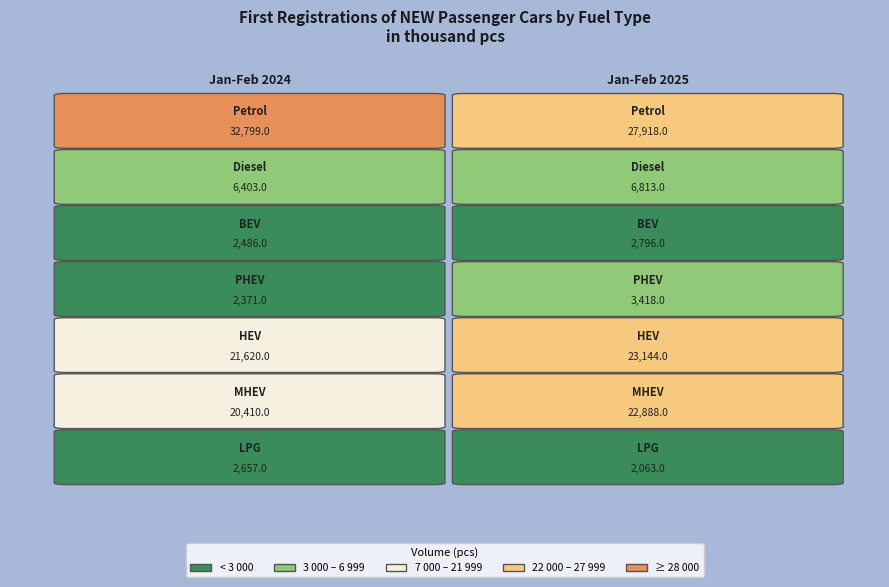

The BEV series shows 2796 at 1. True or false?

True